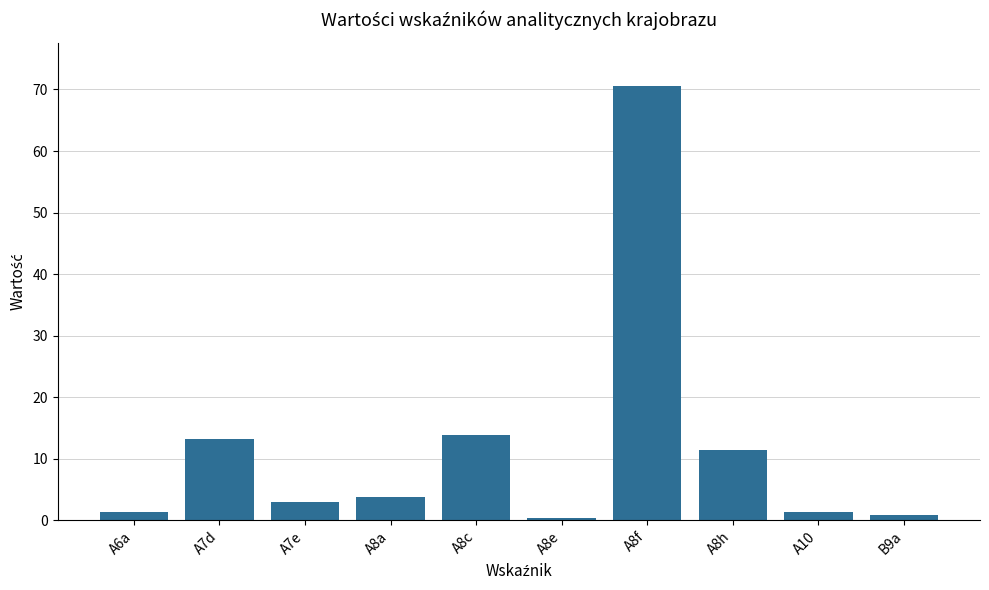

What is the ratio of the value at A8a to the value at A8h?

0.3